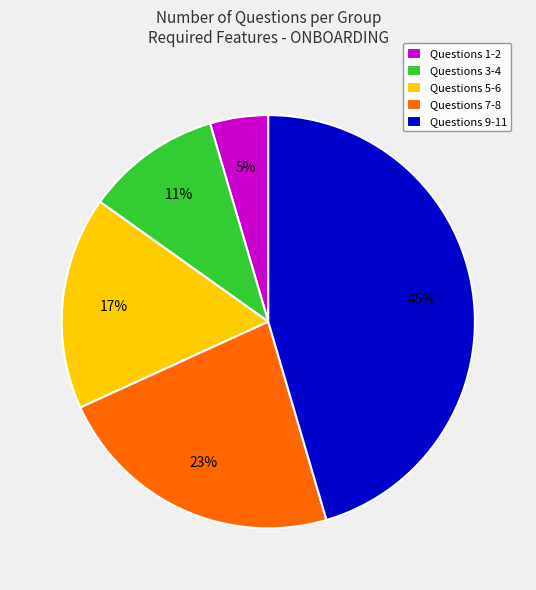

Is the sum of Questions 5-6 and Questions 7-8 greater than half?

No